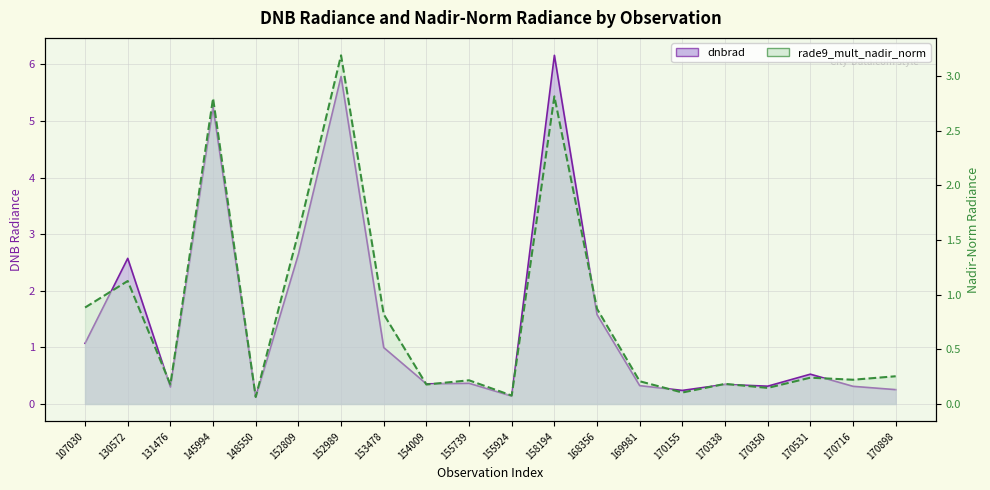

What is the sum of all dnbrad values?

29.7